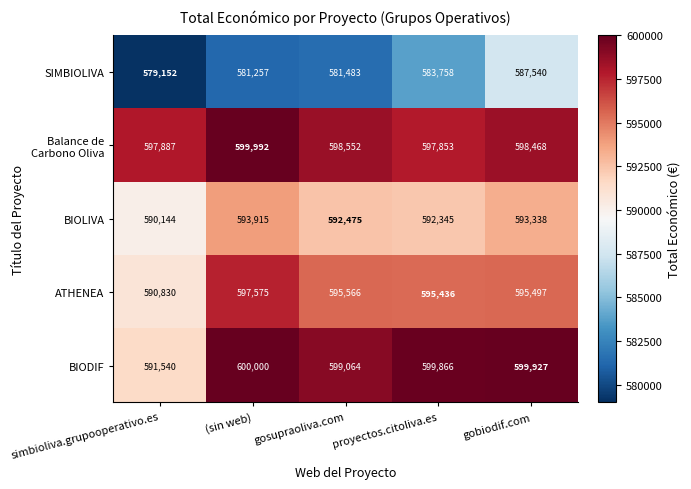

What is the difference between the BIOLIVA values at proyectos.citoliva.es and gobiodif.com?

993